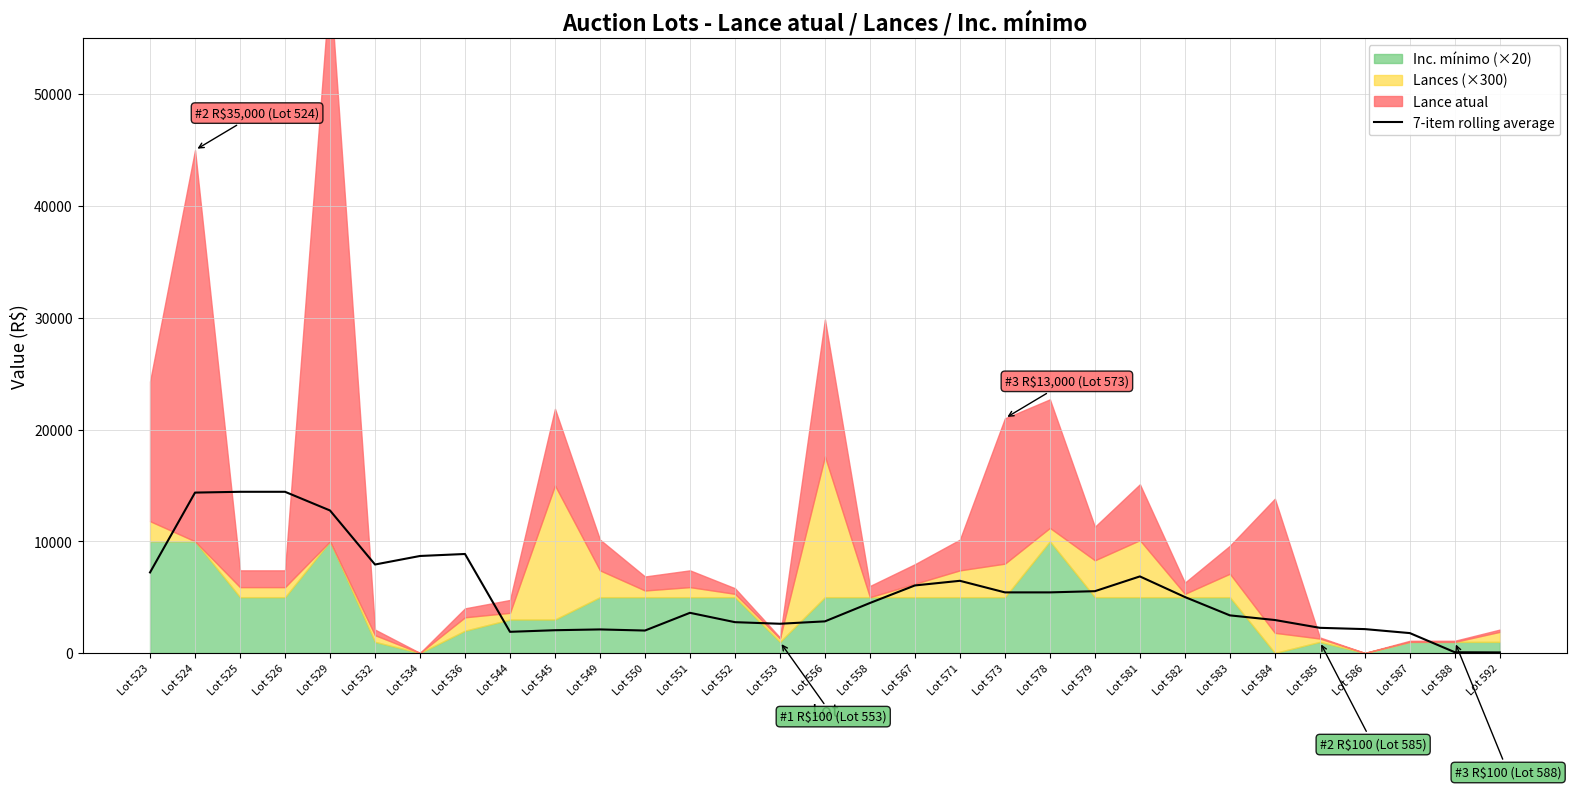

What is the maximum value for 7-item rolling average?

14428.7